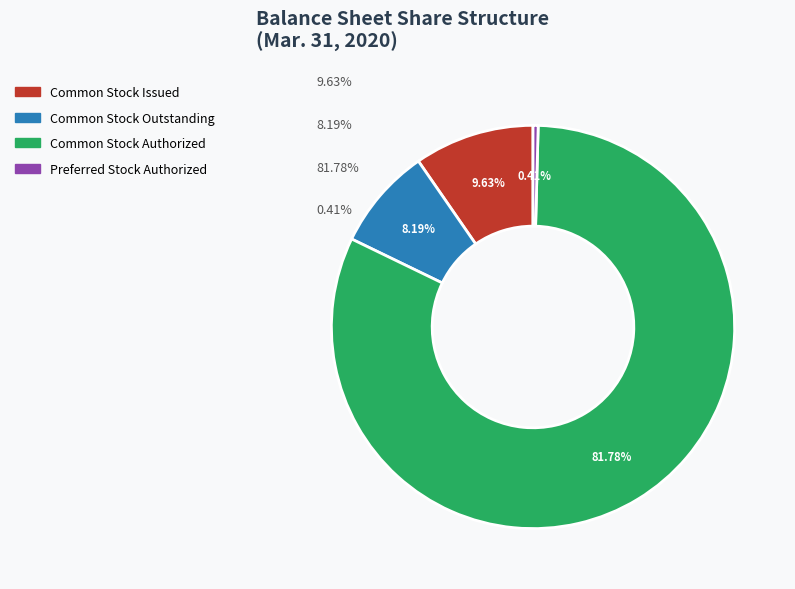

Is it true that Preferred Stock Authorized is 7% of the pie?

False